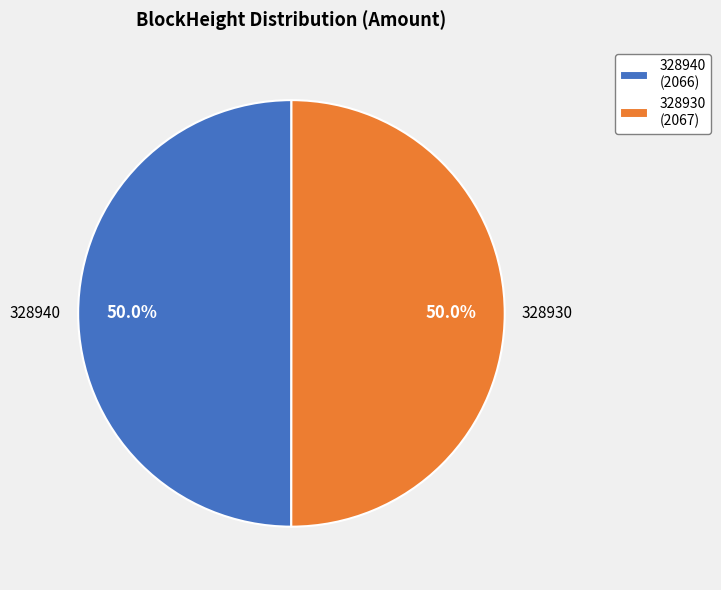

Count the number of slices in the pie.

2